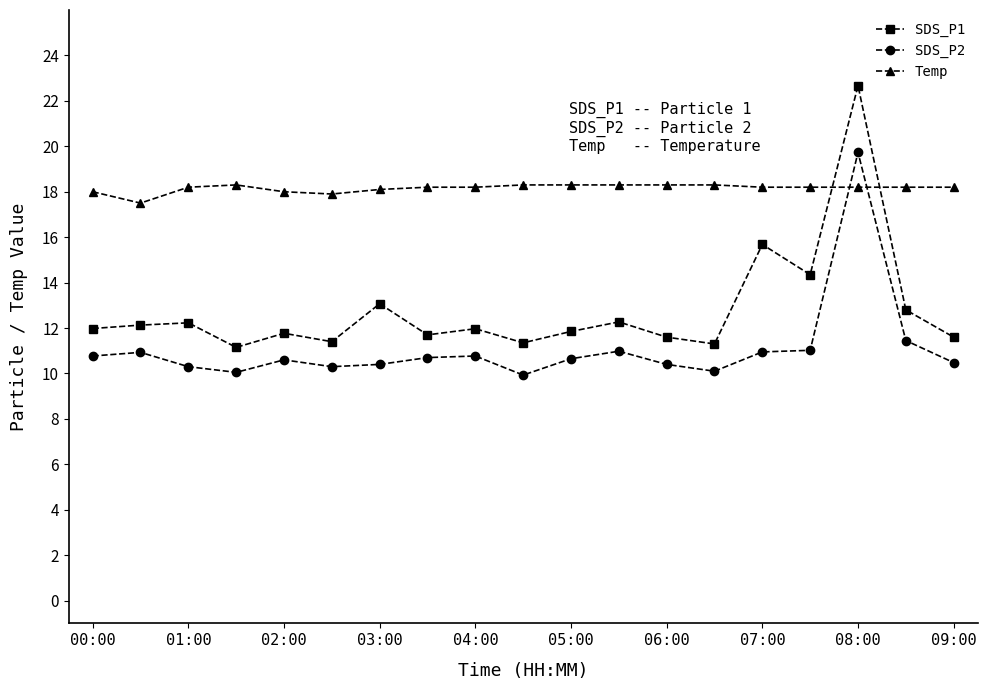

List the series in order of their overall mean, highest first.

Temp, SDS_P1, SDS_P2